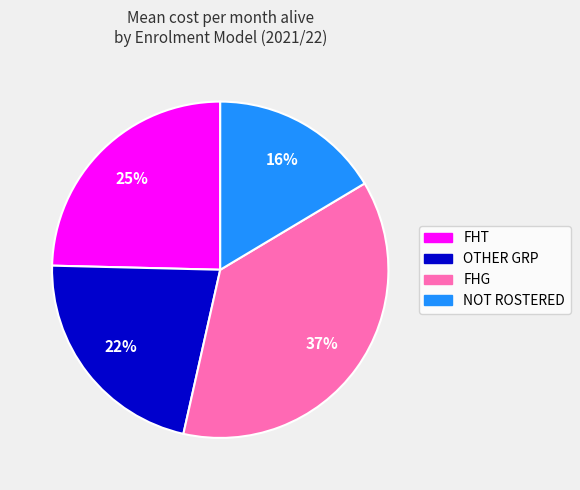

Does any single category account for the majority?

No